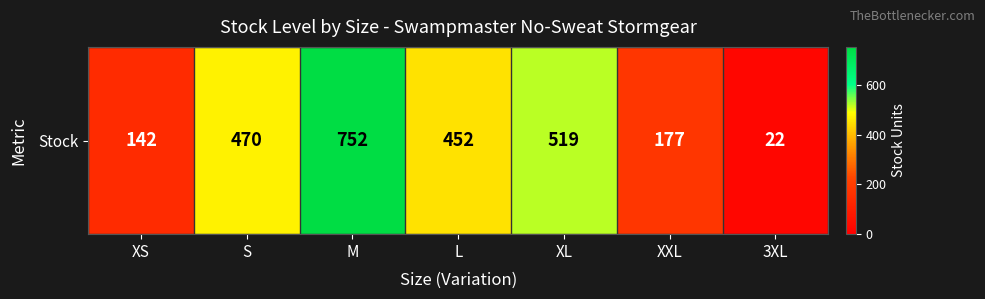

What is the maximum value shown in the chart?

752